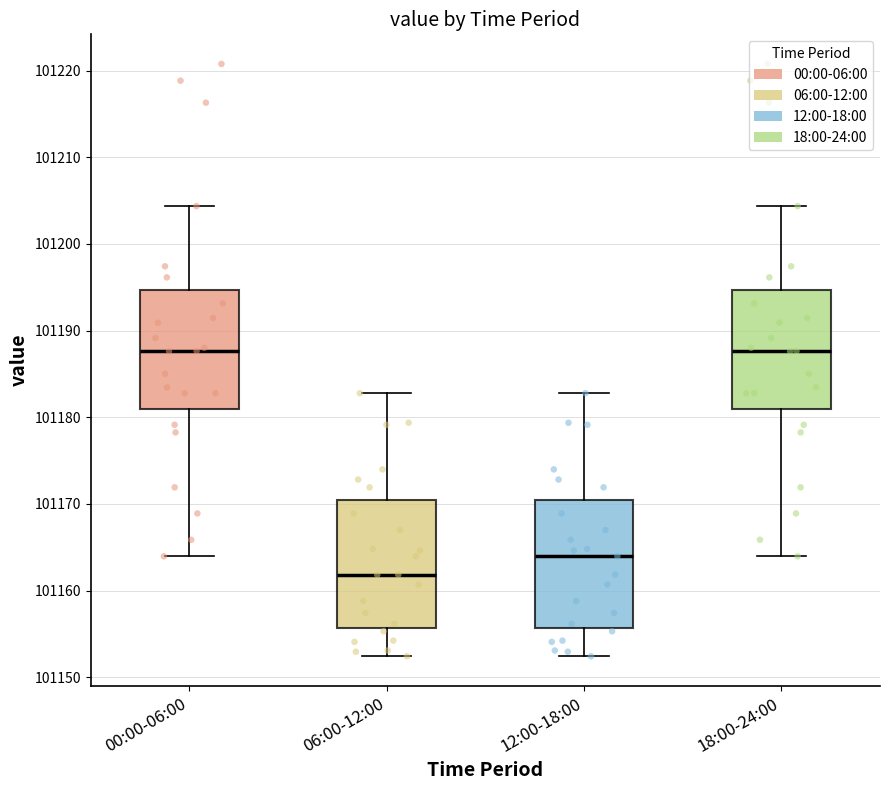

Reading left to right, read every box against the y-axis: the position of its median line, the range the box covers, and the ends of its whiskers. The values are not printed on the chart, so give them approximately, as read against the axis.

00:00-06:00: median 101188, box 101181 to 101195, whiskers 101164 to 101204
06:00-12:00: median 101162, box 101156 to 101170, whiskers 101152 to 101183
12:00-18:00: median 101164, box 101156 to 101170, whiskers 101152 to 101183
18:00-24:00: median 101188, box 101181 to 101195, whiskers 101164 to 101204